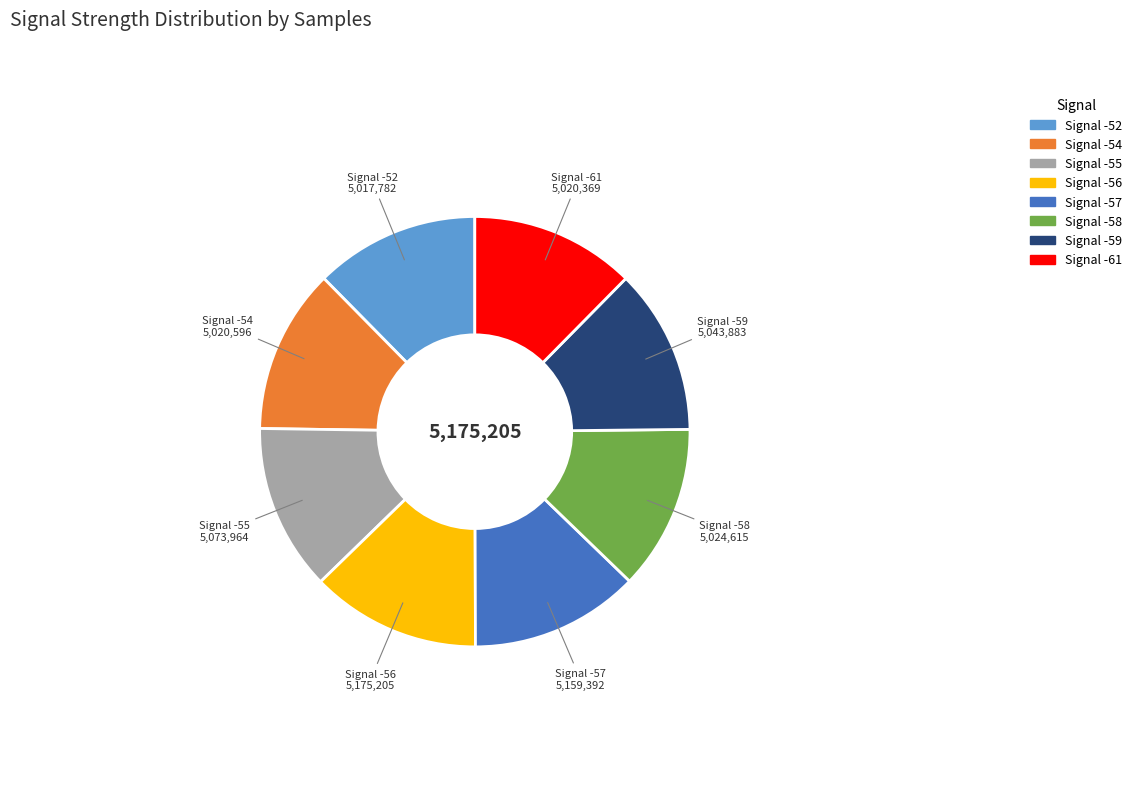

Is there any slice that represents more than half of the pie?

No